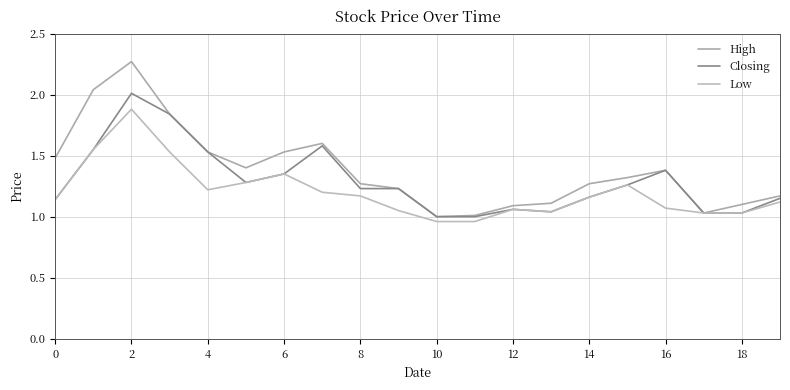

How many lines are shown in the chart?

3